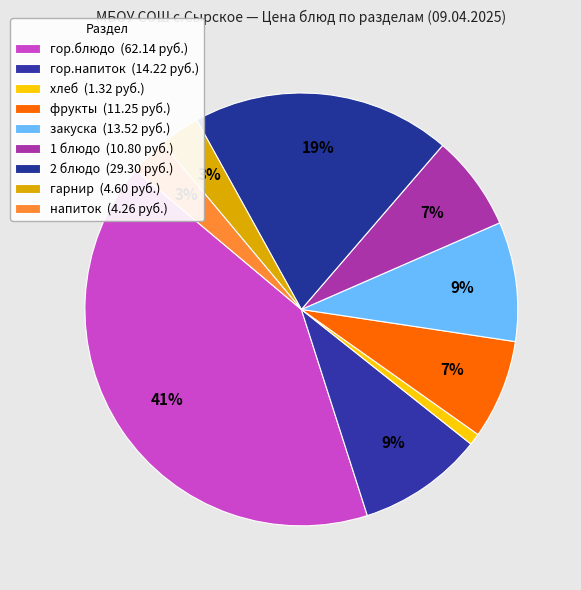

To the nearest percent, what is the average slice percentage?

11%